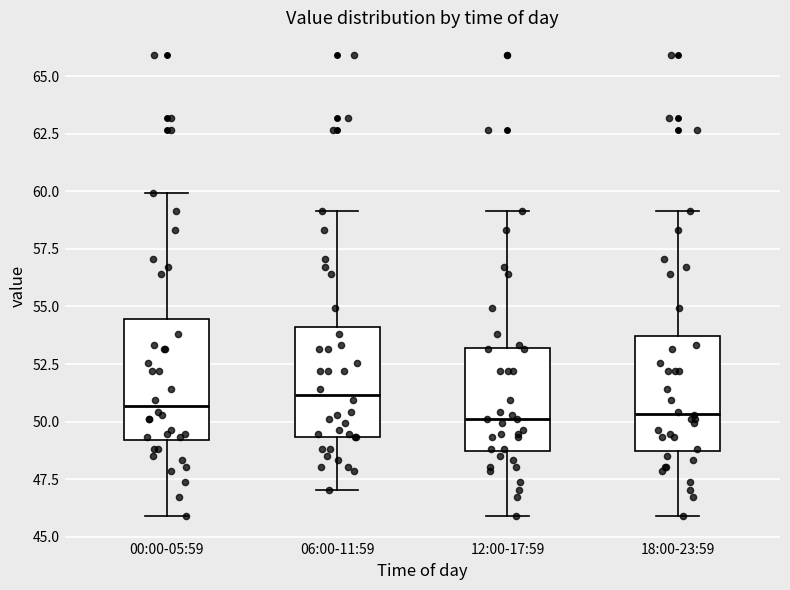

Where does the lower whisker of the box for 00:00-05:59 end on the y-axis? The values are not printed on the chart, so give them approximately, as read against the axis.

46.0